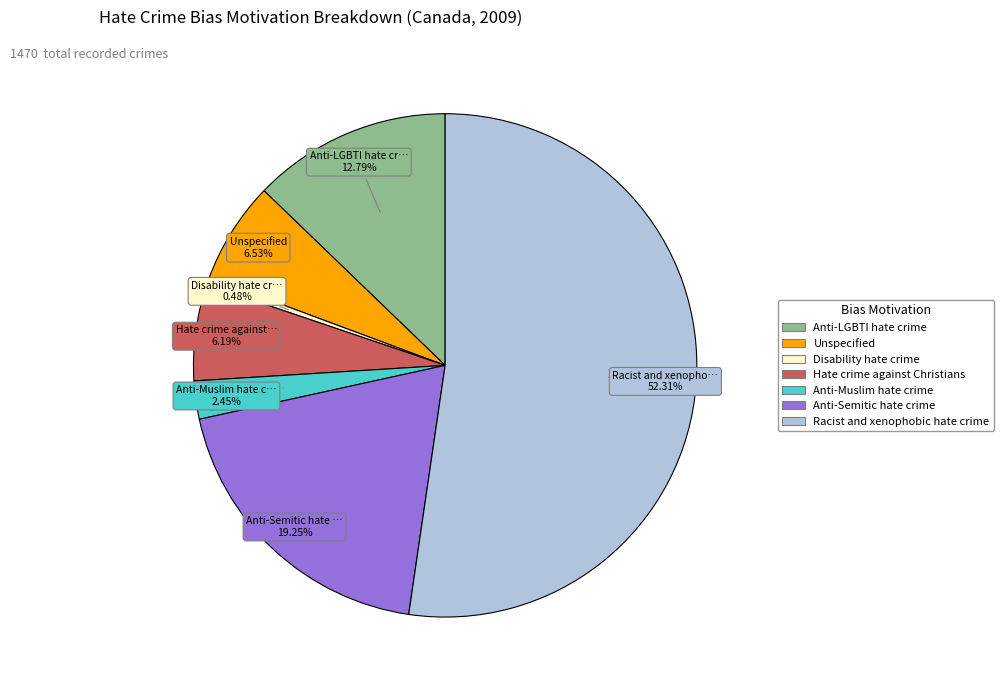

Count the number of slices in the pie.

7